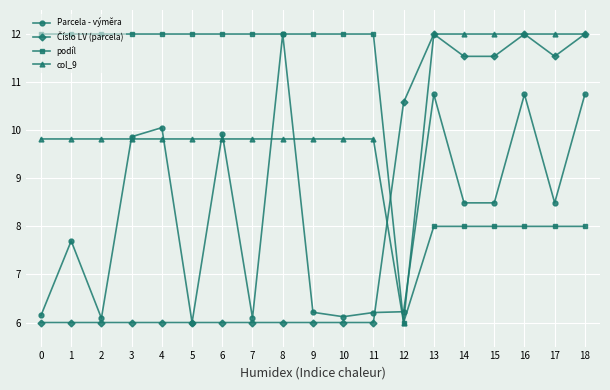

How many data points in col_9 are above 9?

18